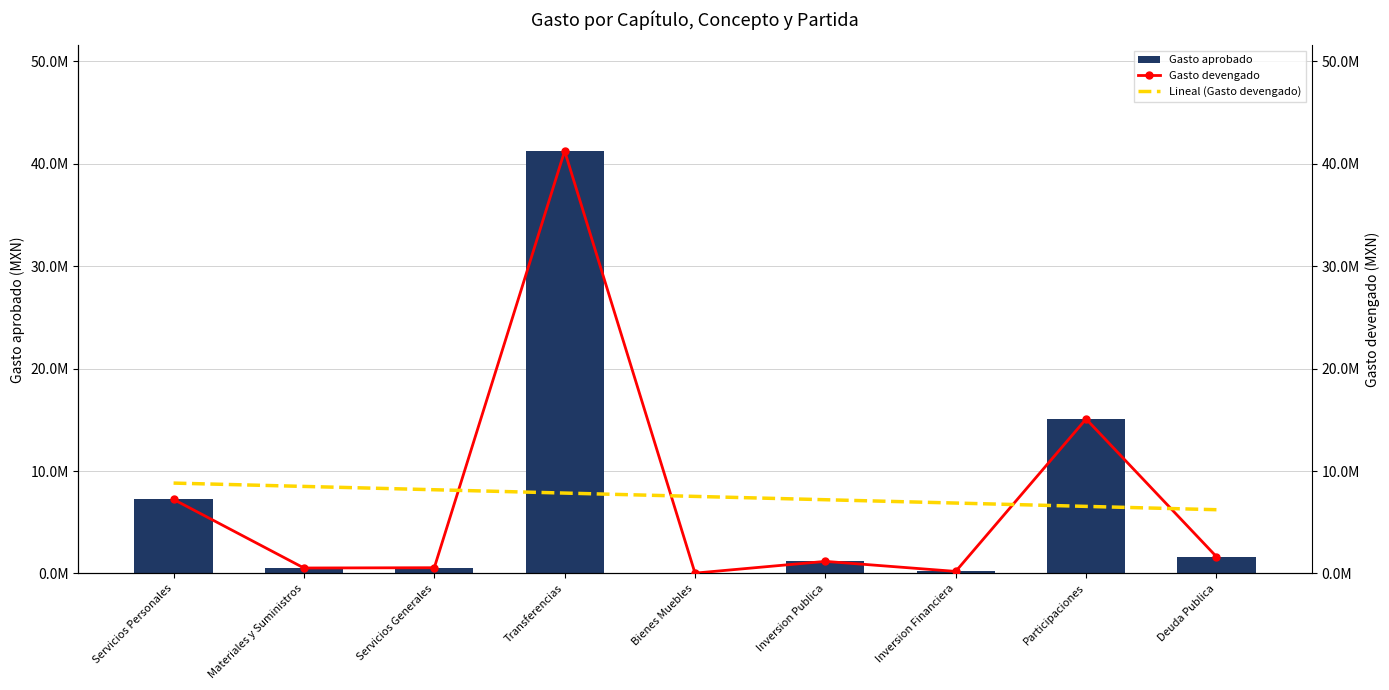

What are all the series names shown in the legend?

Gasto aprobado, Gasto devengado, Lineal (Gasto devengado)